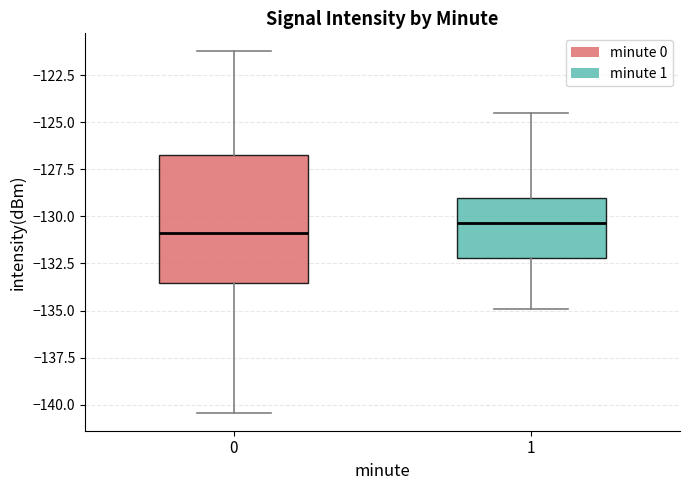

Where does the median line of the box at x = 0 sit on the y-axis? The values are not printed on the chart, so give them approximately, as read against the axis.

-131.0